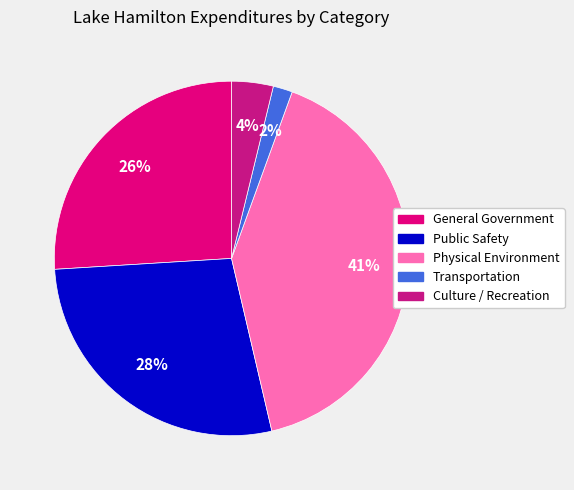

Approximately how many times larger is the value at Transportation compared to Public Safety?

0.1